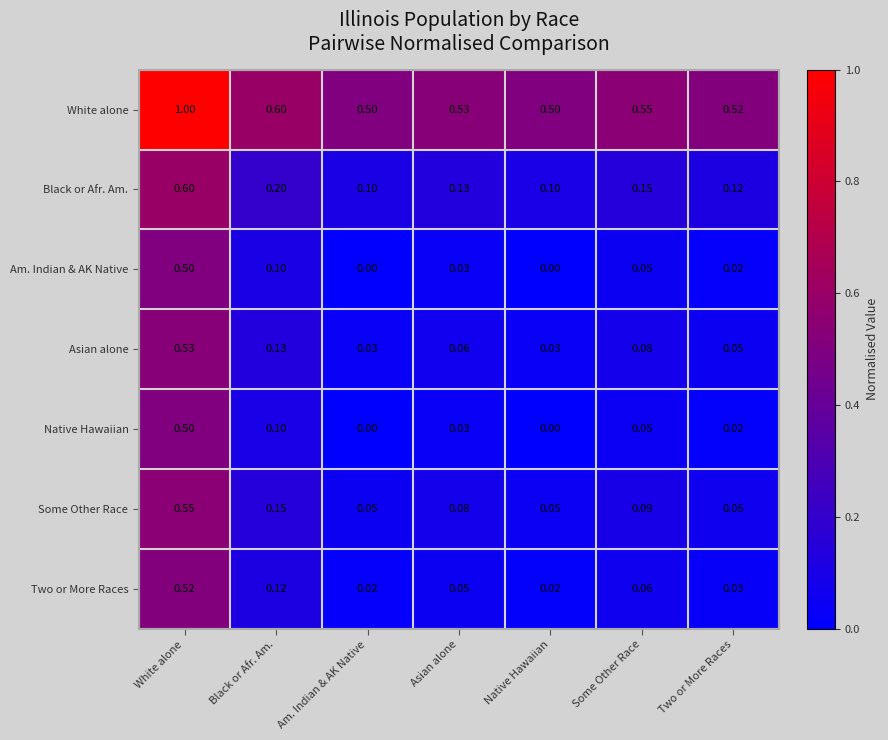

Which category has the highest value across all series?

White alone